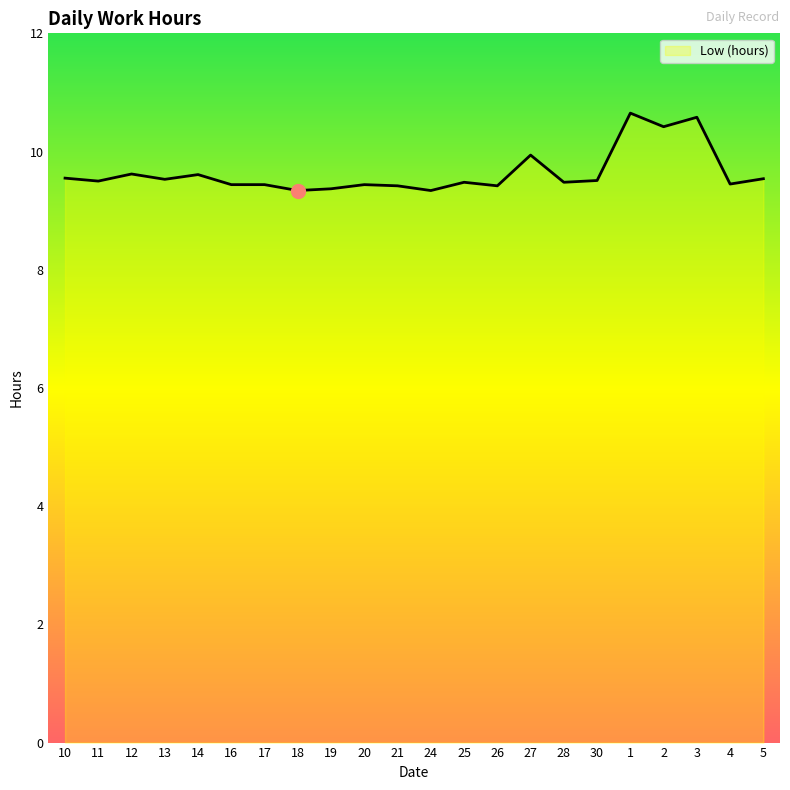

Does the chart display data point markers on the line(s)?

No